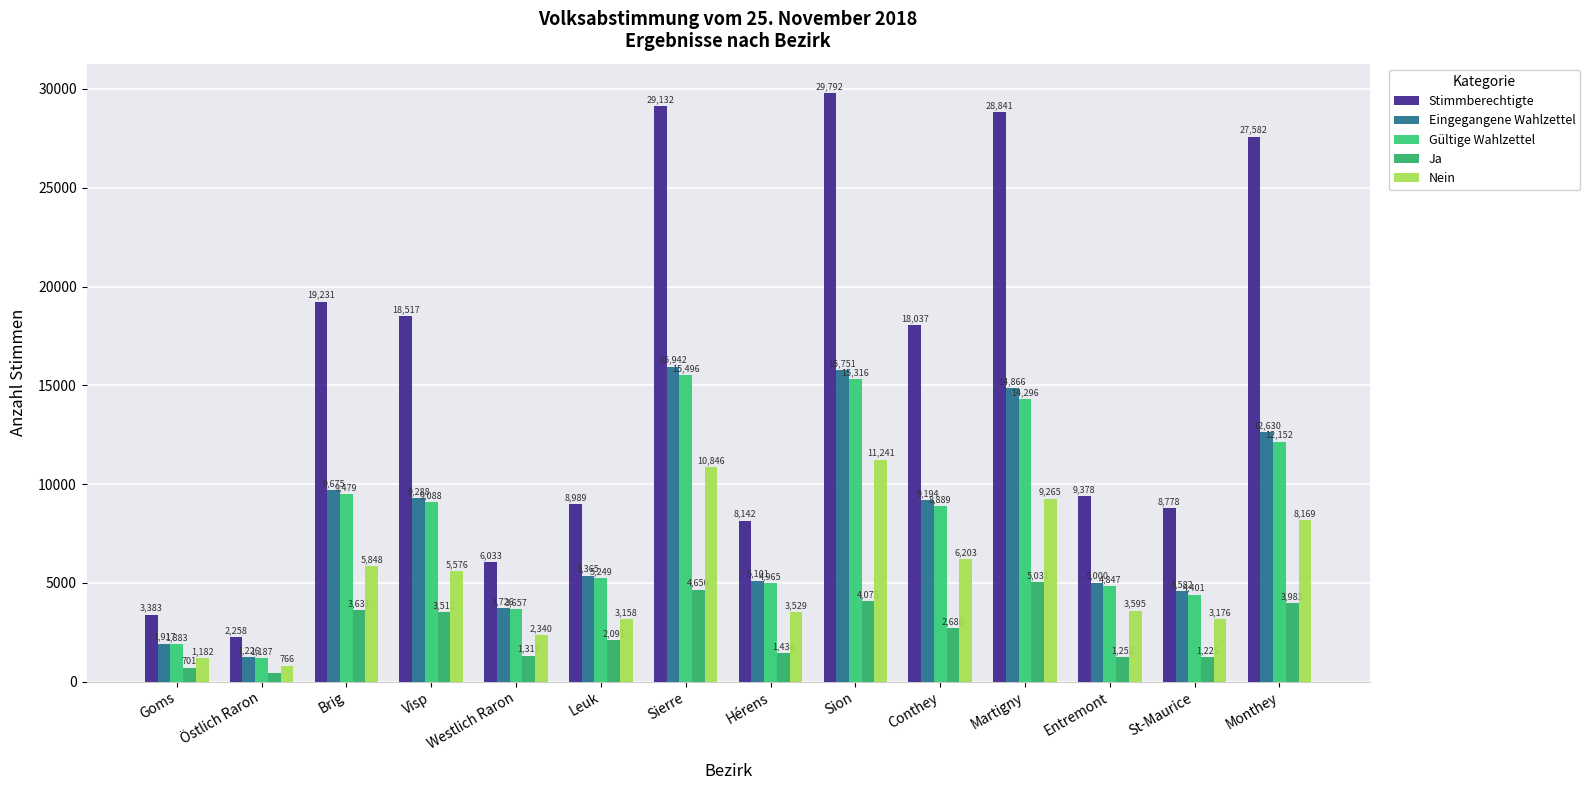

What is the difference between the maximum and minimum values in the Nein series?

10475